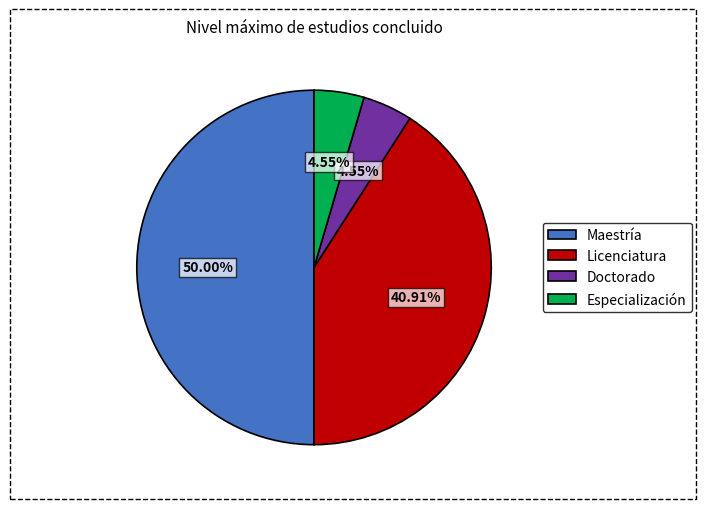

Which category has the biggest portion of the pie?

Maestría